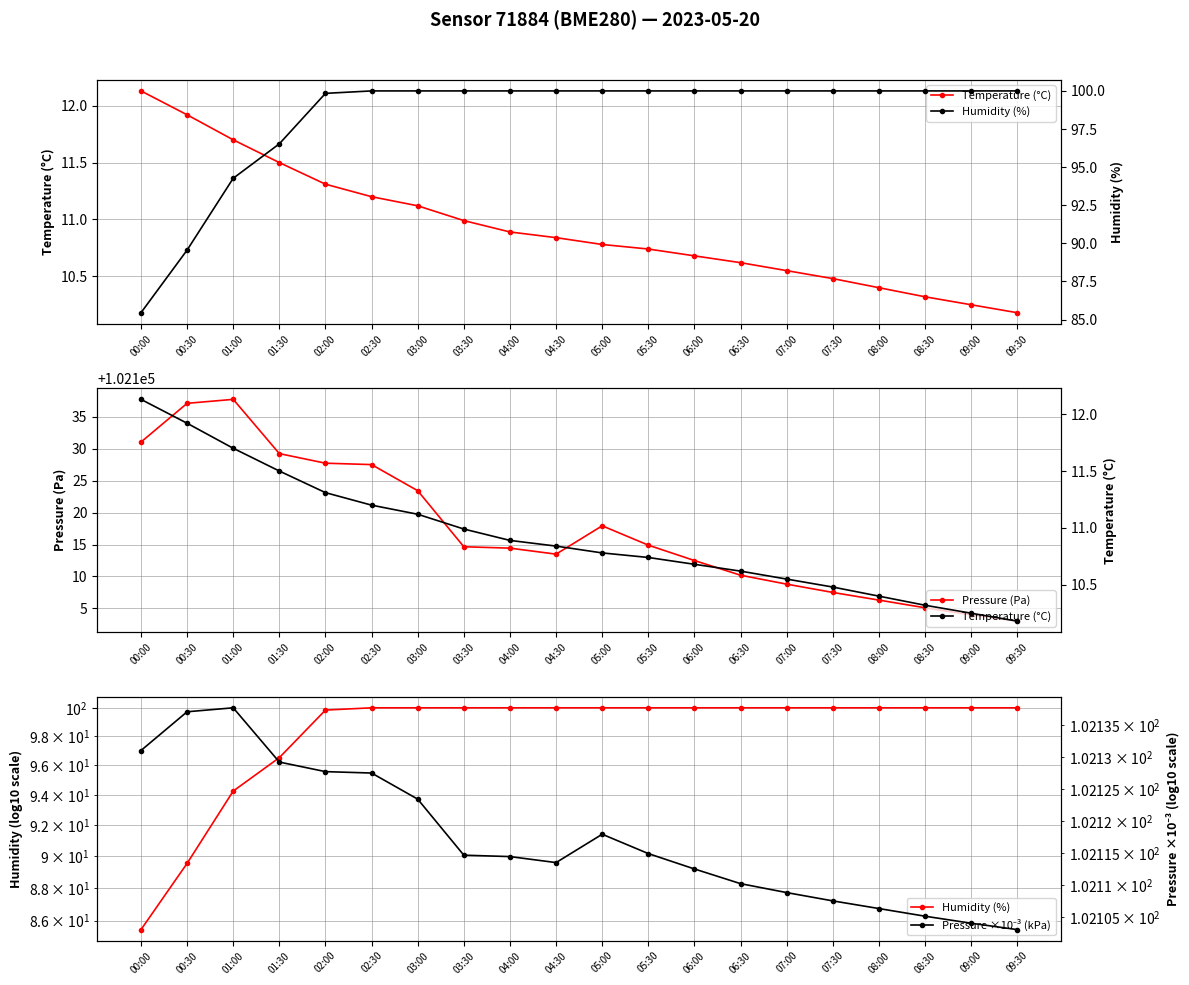

Count the number of data series in this chart.

4